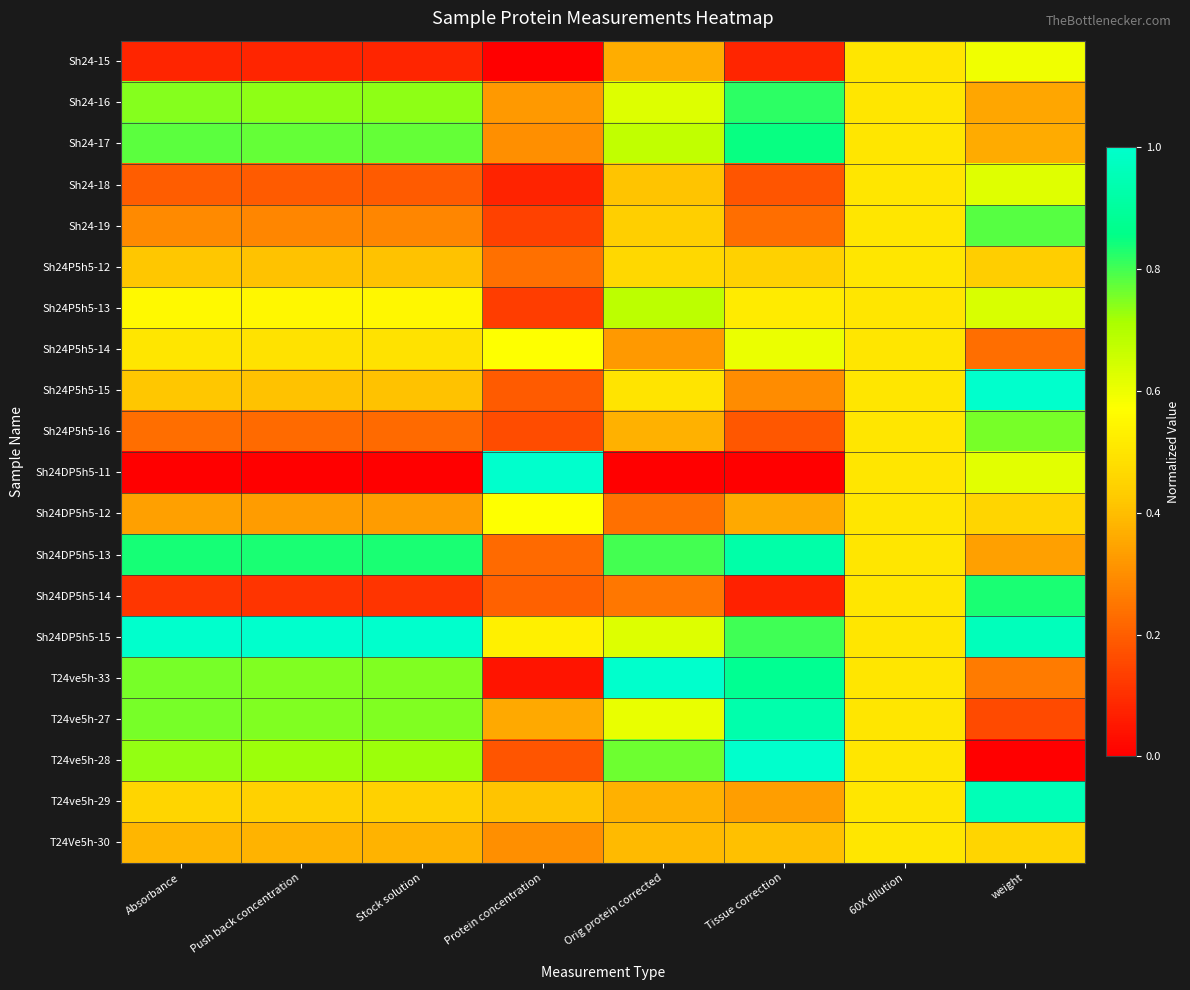

Which label corresponds to the smallest value in the chart?

Protein concentration